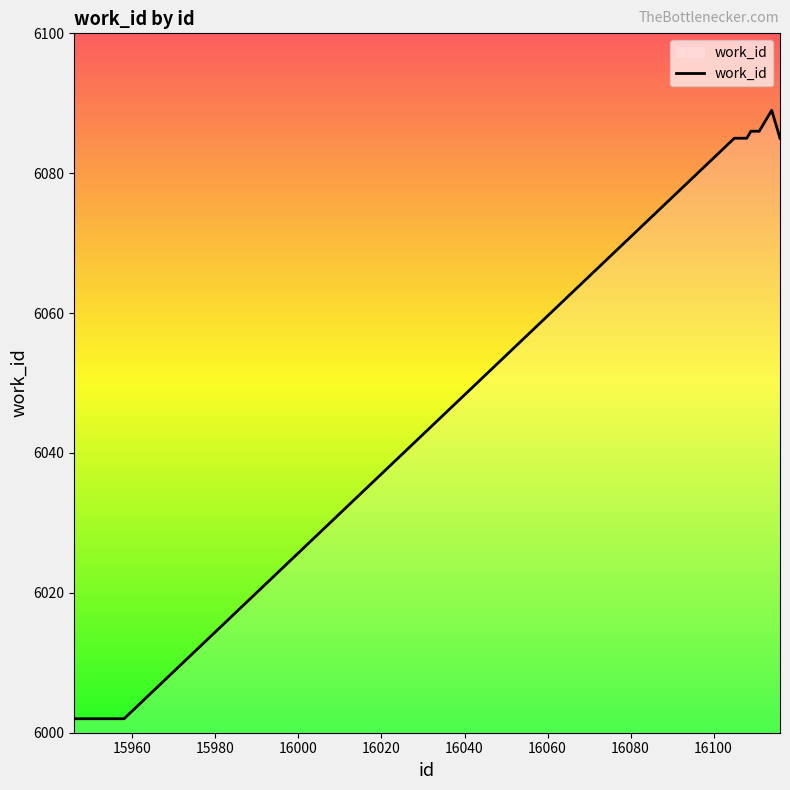

How many lines are shown in the chart?

1